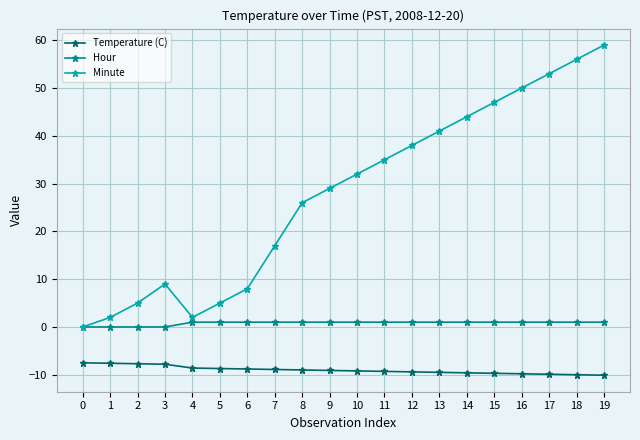

True or false: Hour has a value of 1.0 at 8.

True